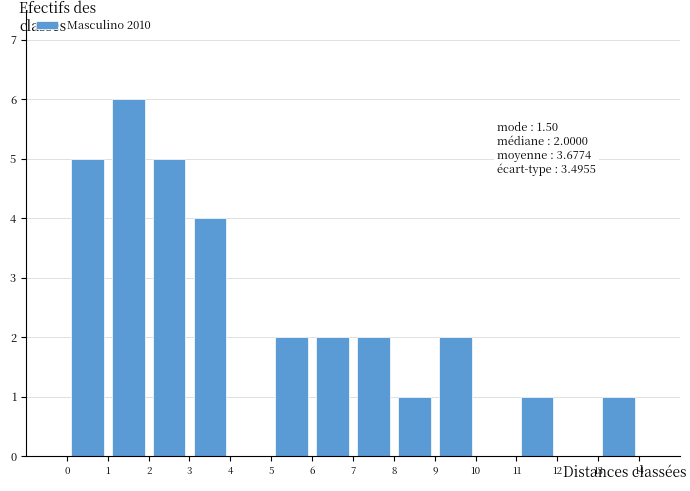

Which range on the x-axis has the tallest bar?

1 to 2